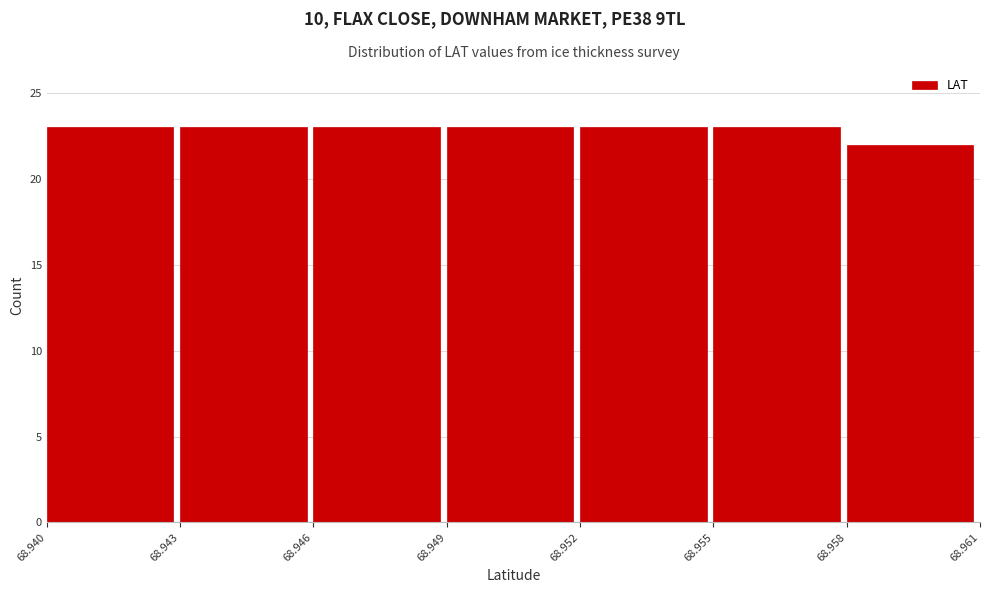

Reading left to right, transcribe all the data shown in this chart.

23	23	23	23	23	23	22